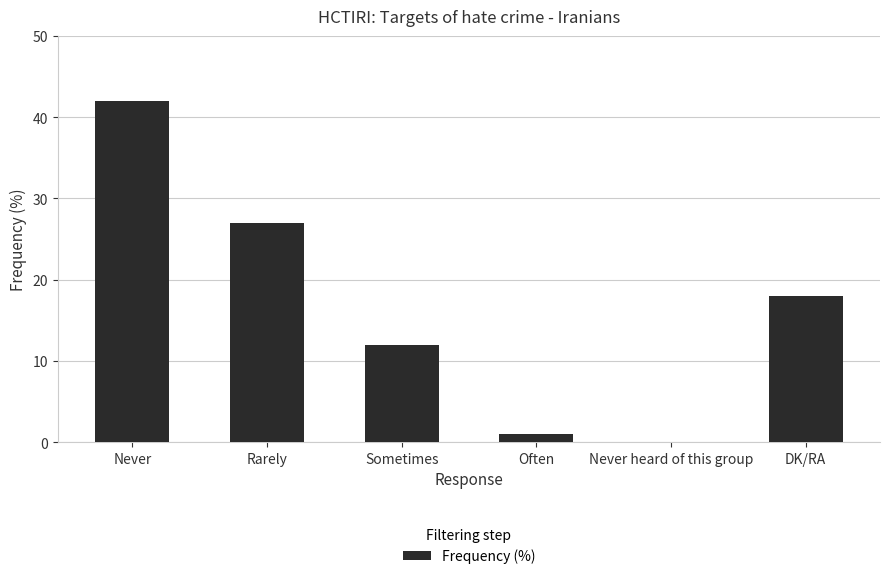

What is the maximum value shown in the chart?

42